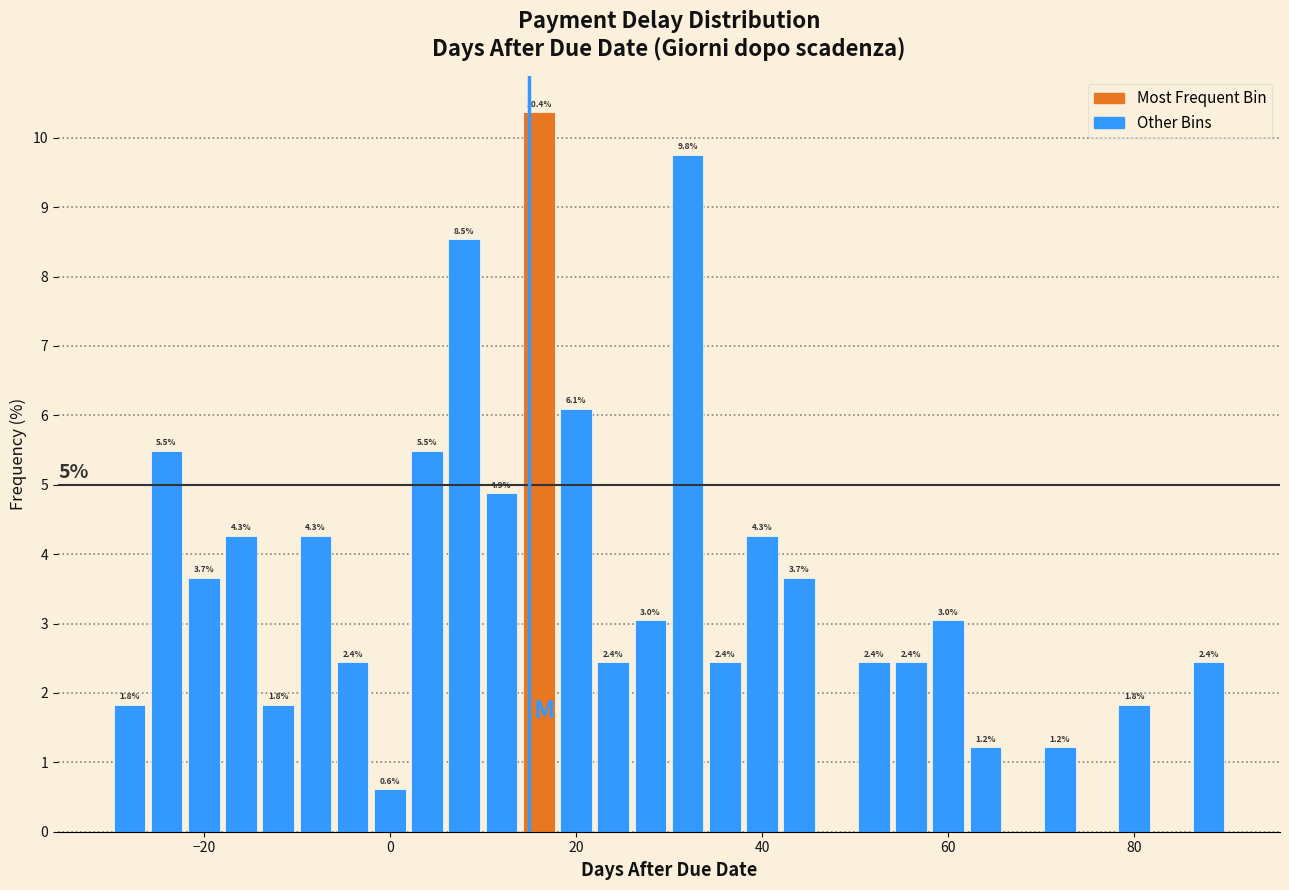

Read against the x-axis, roughly where is the centre of the tallest bar?

16